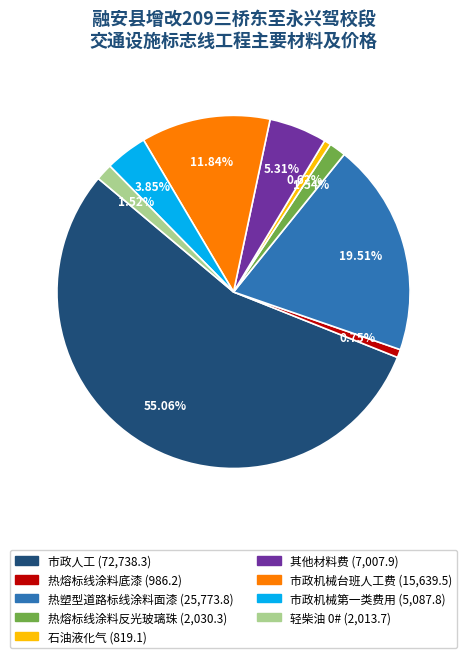

What is the largest slice in the pie chart?

市政人工